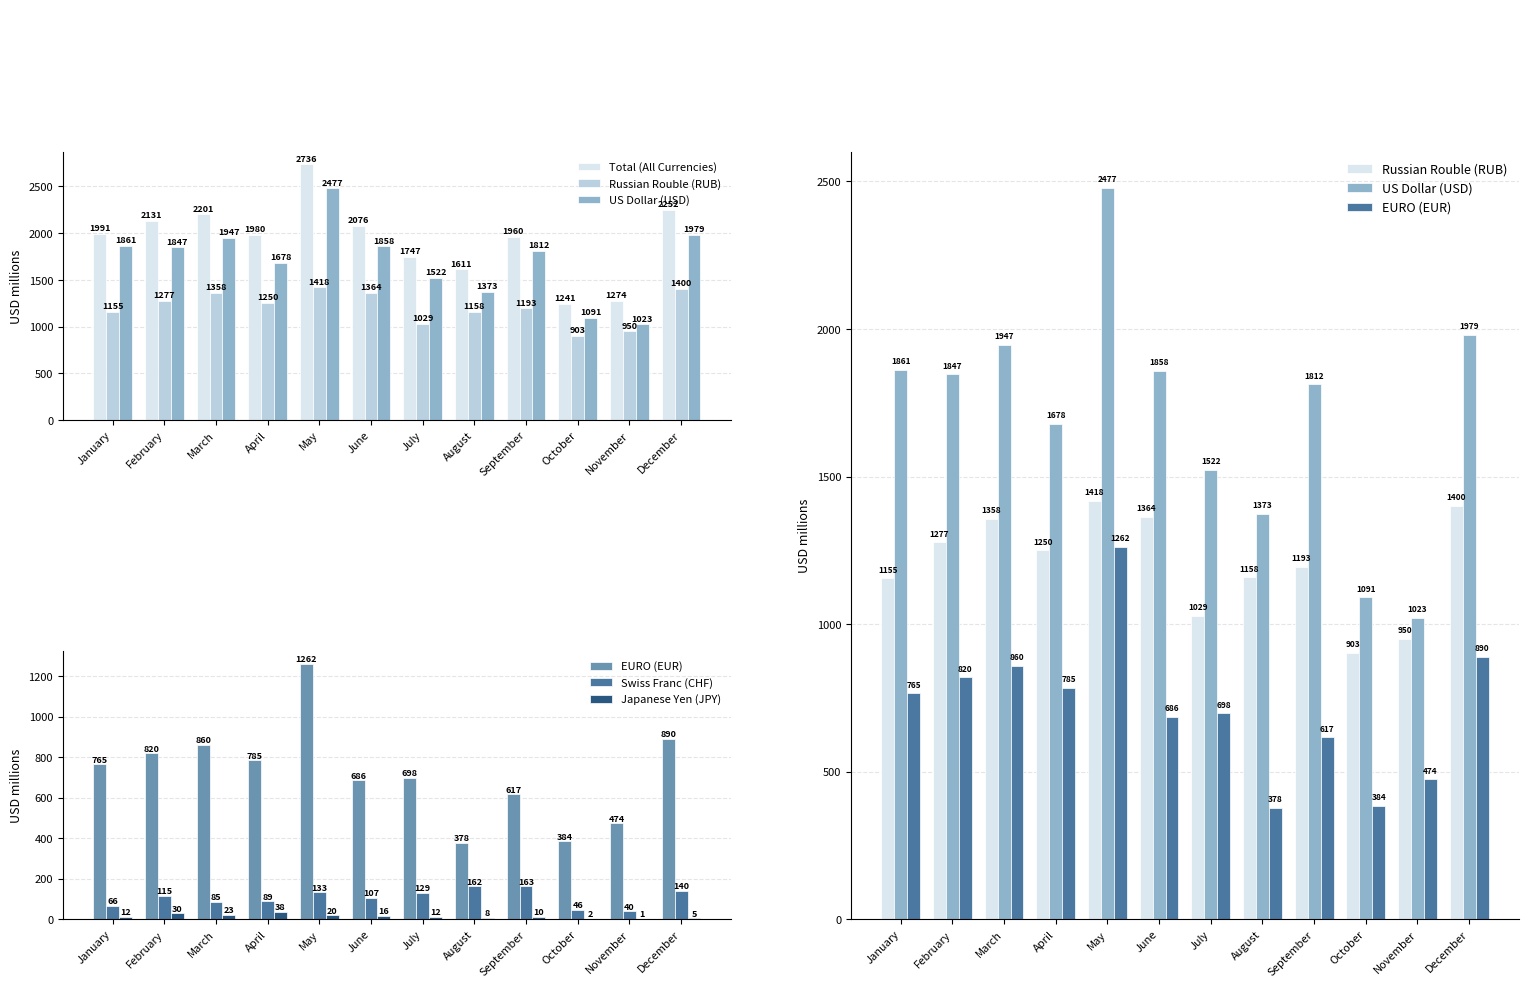

What is the value of the US Dollar (USD) bar at the 4th from the left?

1678.0